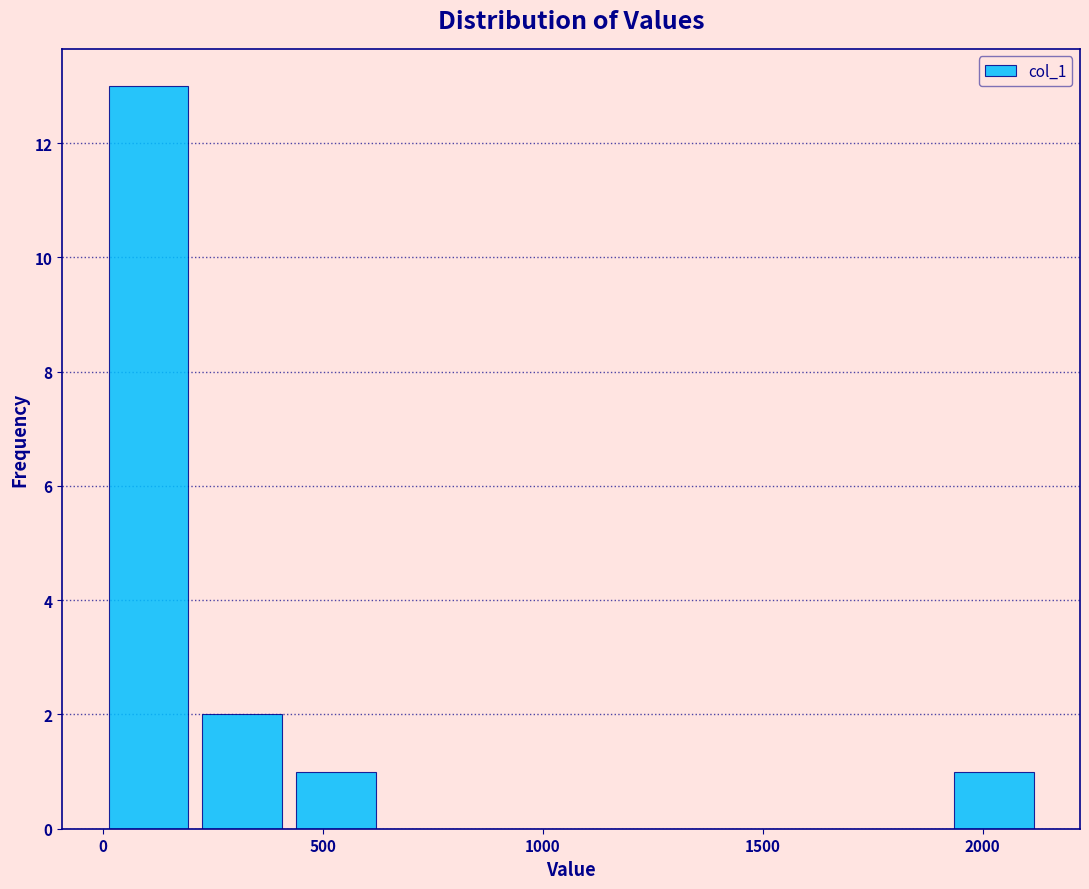

How tall is the bar that spans 450 to 650 on the x-axis? Neither the bar edges nor the heights are printed on the chart, so give them approximately, as read against the axes.

1